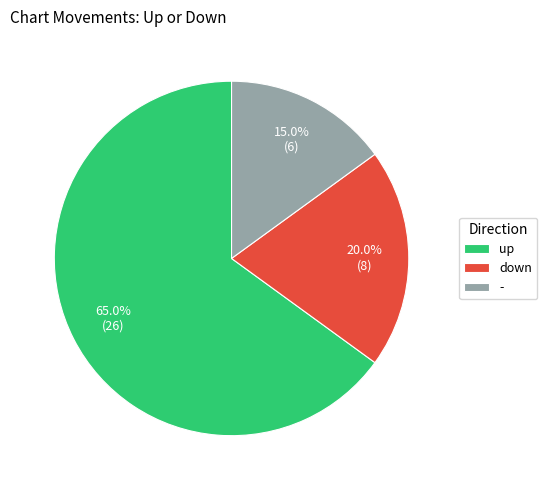

To the nearest percent, what portion does down represent?

20%